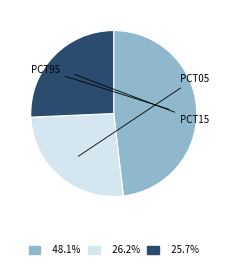

How many slices are in this pie chart?

3